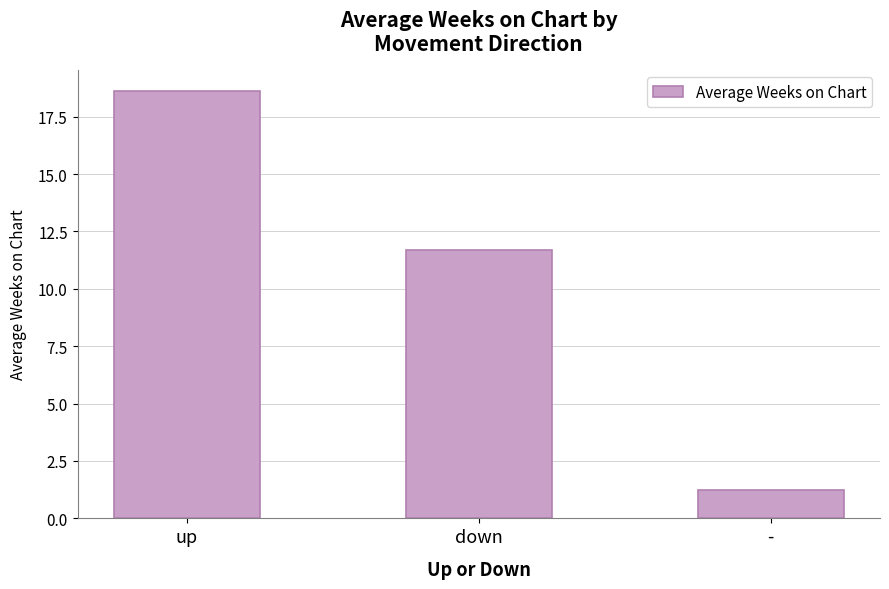

List the labels in order of value, largest first.

up, down, -